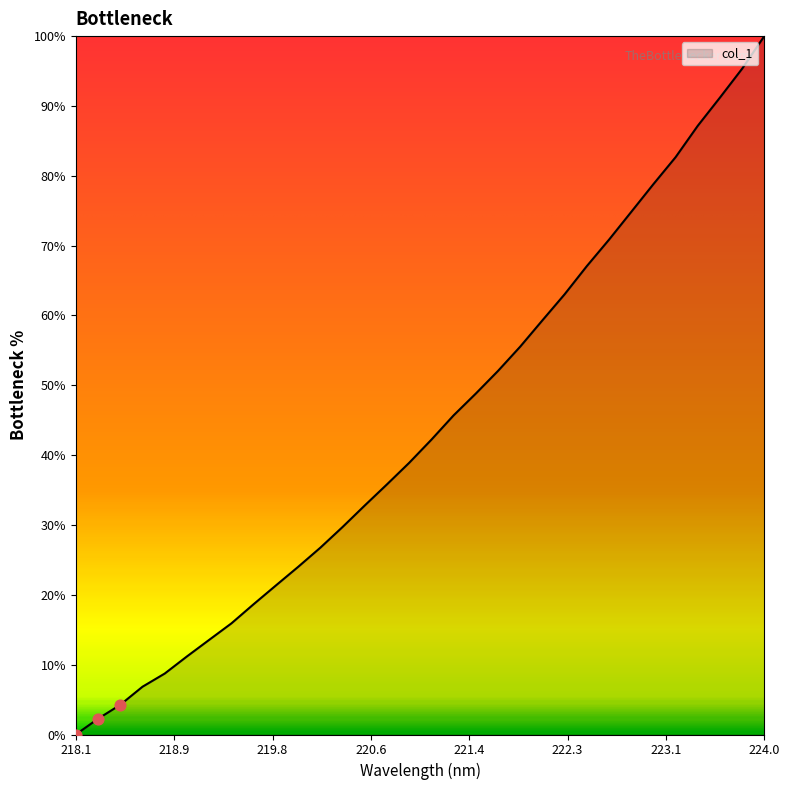

What is the maximum value shown in the chart?

100.0